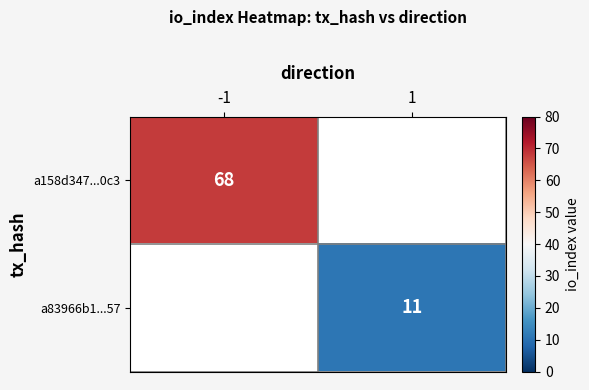

The a158d347...0c3 series shows 103 at -1. True or false?

False